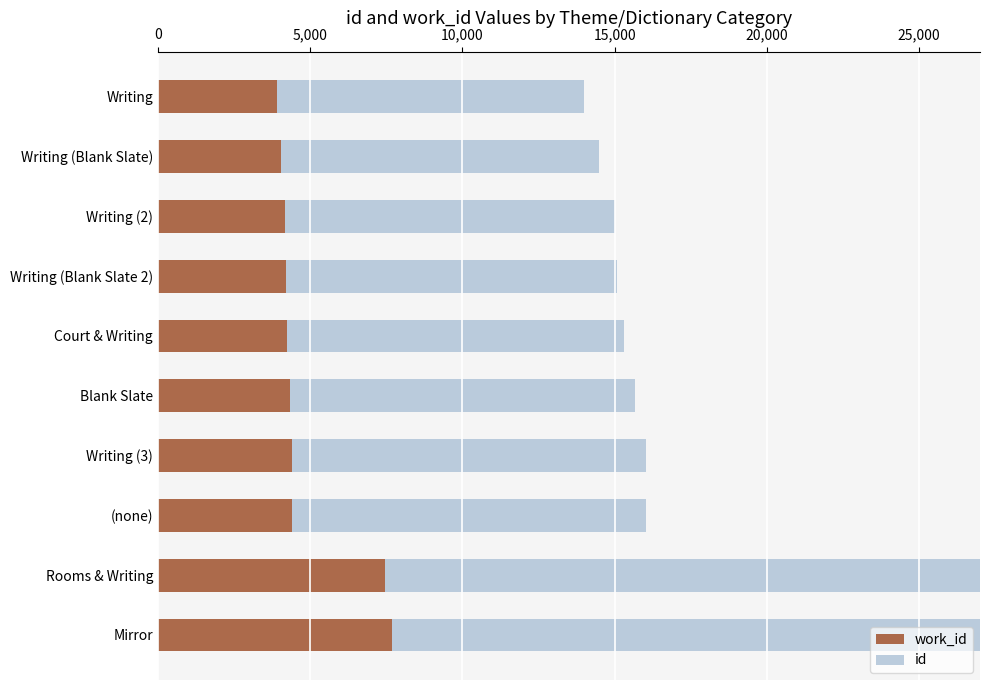

The value of work_id at Writing (2) is 4175. True or false?

True